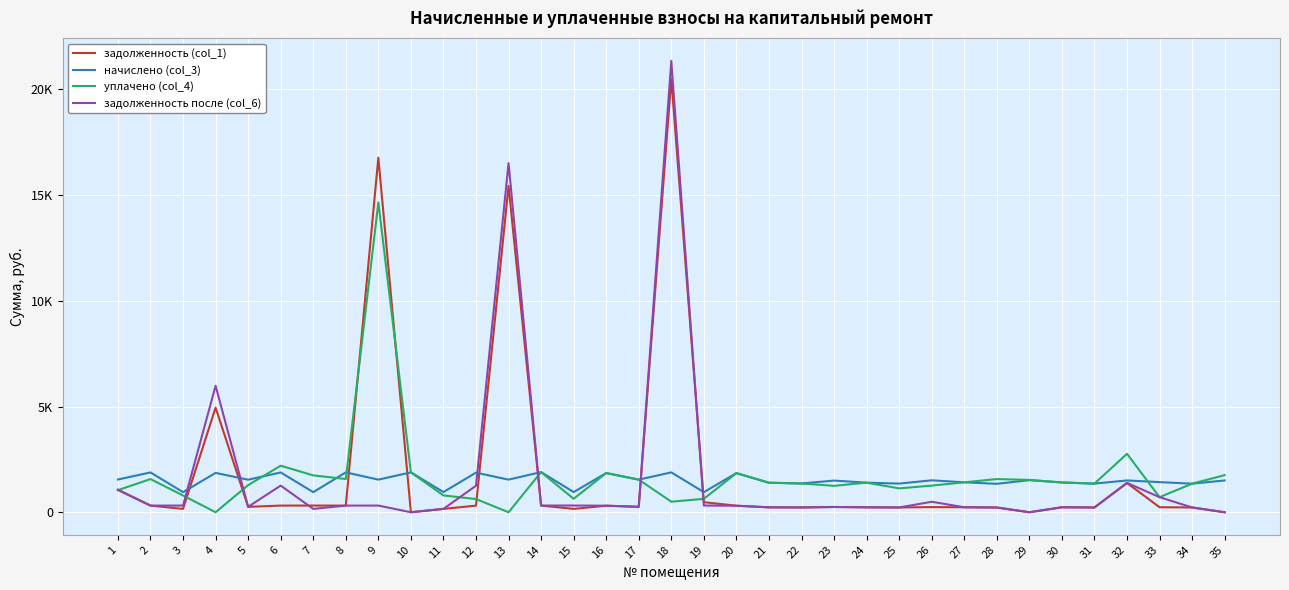

Is the value of начислено (col_3) at 32 greater than the value of уплачено (col_4) at 15?

Yes